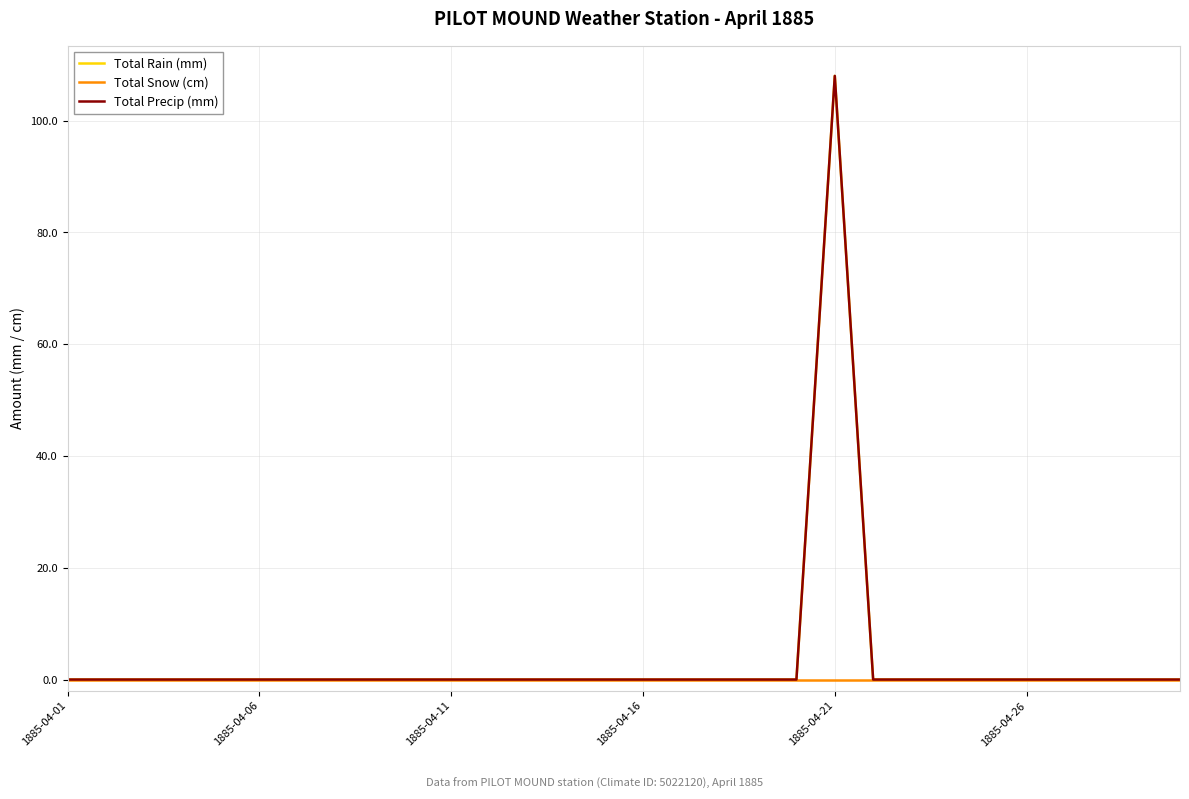

Does the chart have visible grid lines?

Yes